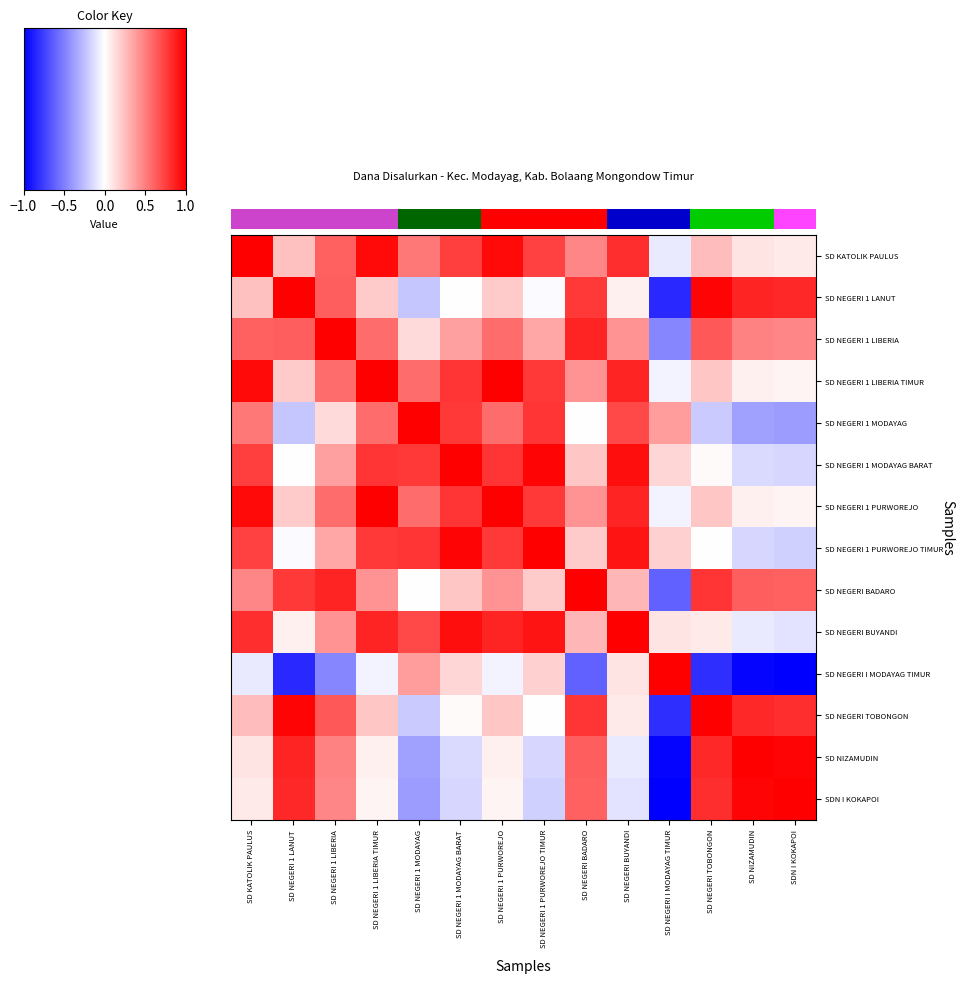

What is the minimum value for SD NEGERI 1 LANUT?

-0.8